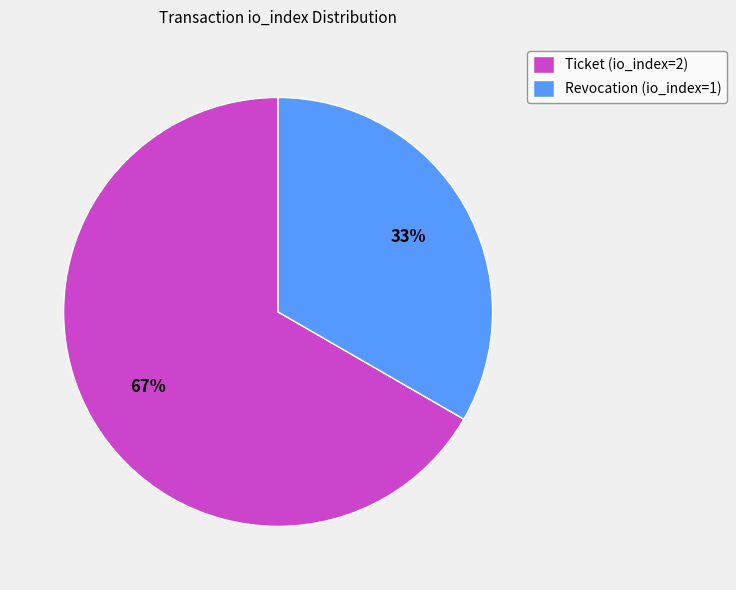

Combined, do Ticket (io_index=2) and Revocation (io_index=1) account for over 50%?

Yes